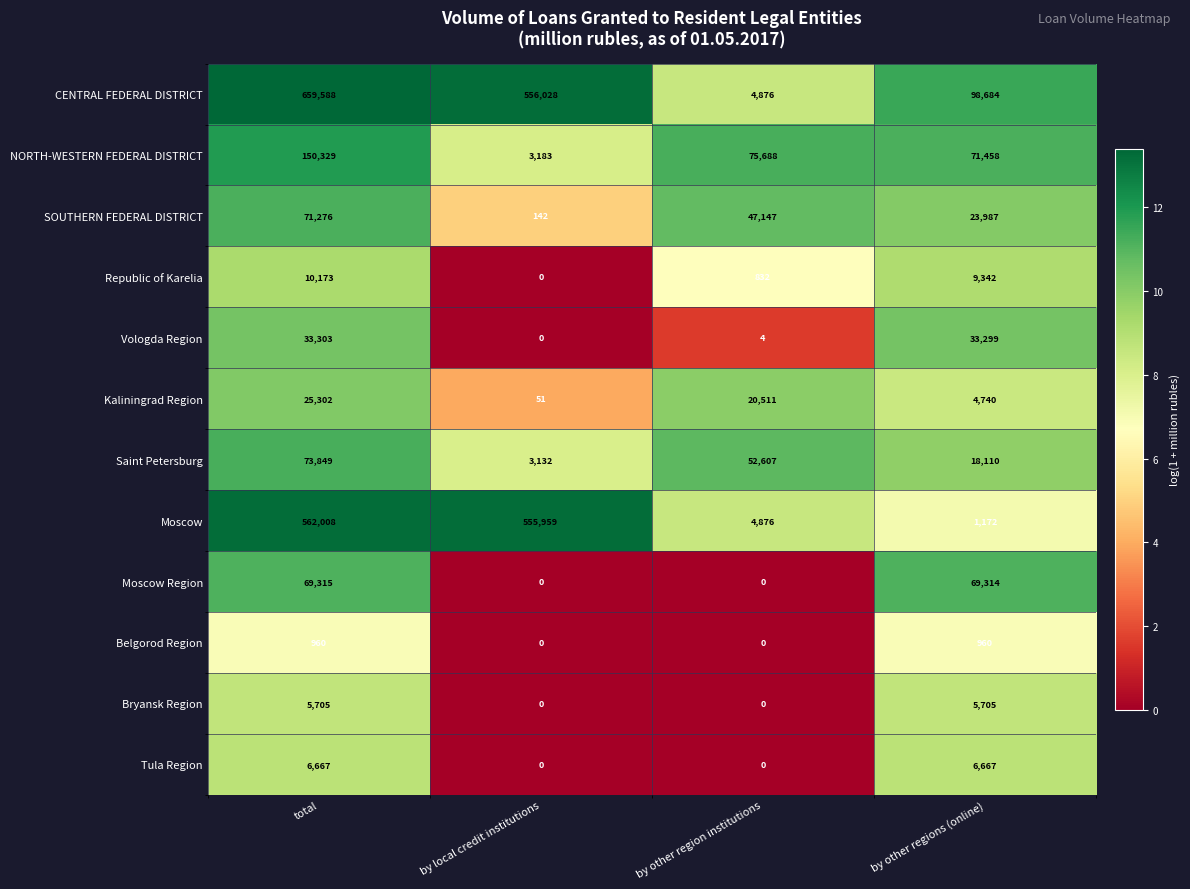

What is the sum of all Moscow values?

1124015